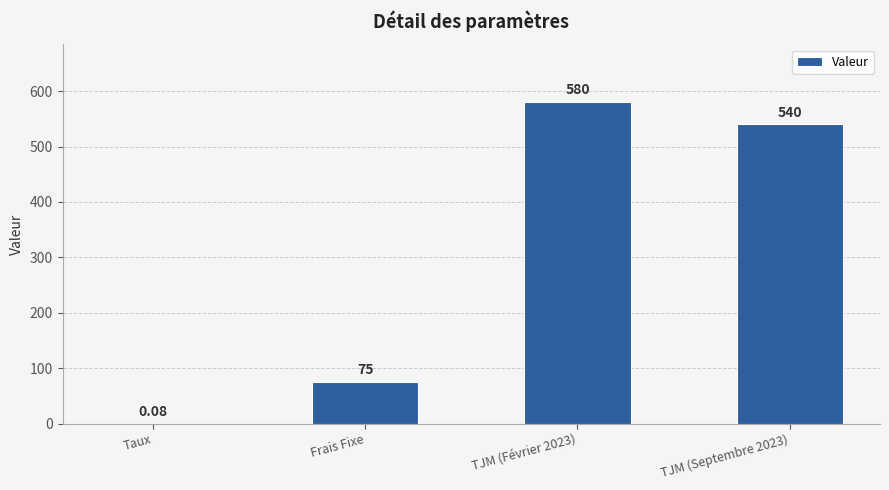

What is the sum of the values at TJM (Février 2023) and TJM (Septembre 2023)?

1120.0